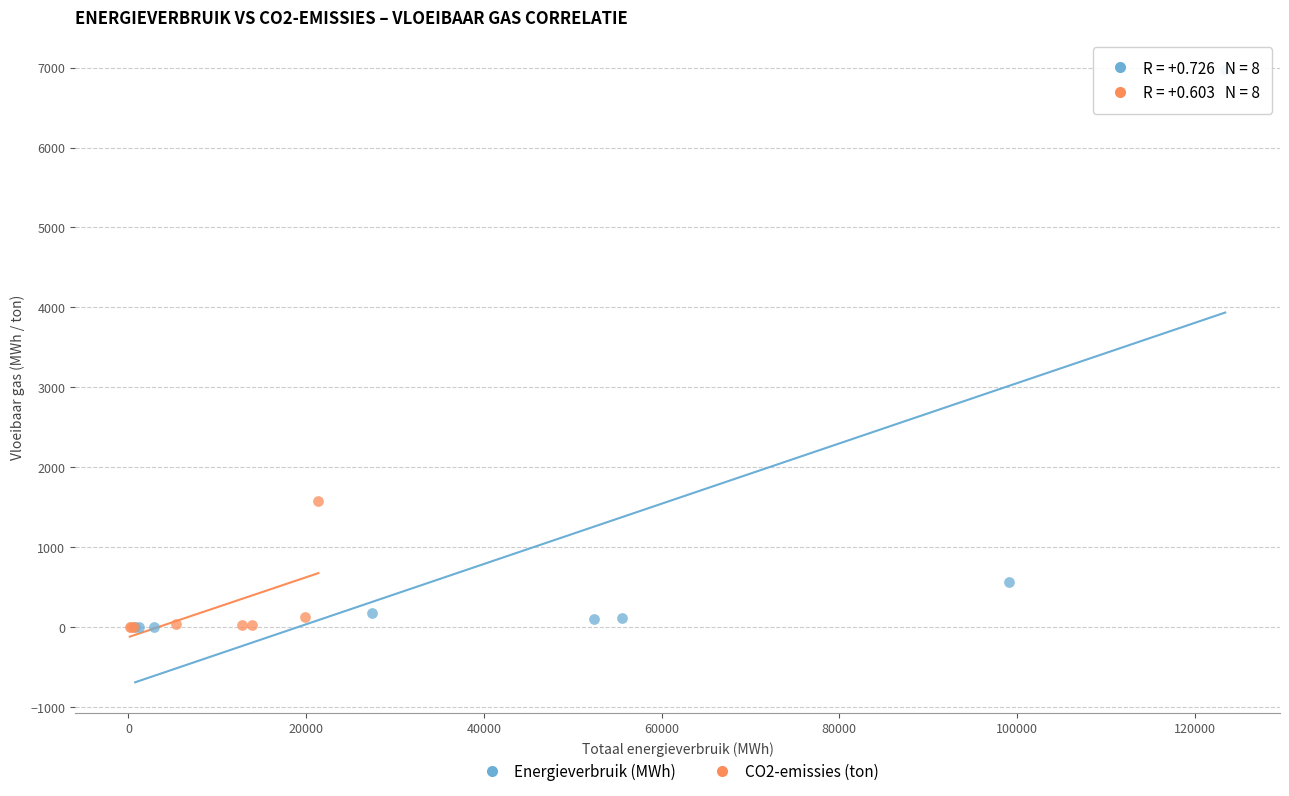

Which series contains the highest Y value?

Energieverbruik (MWh)